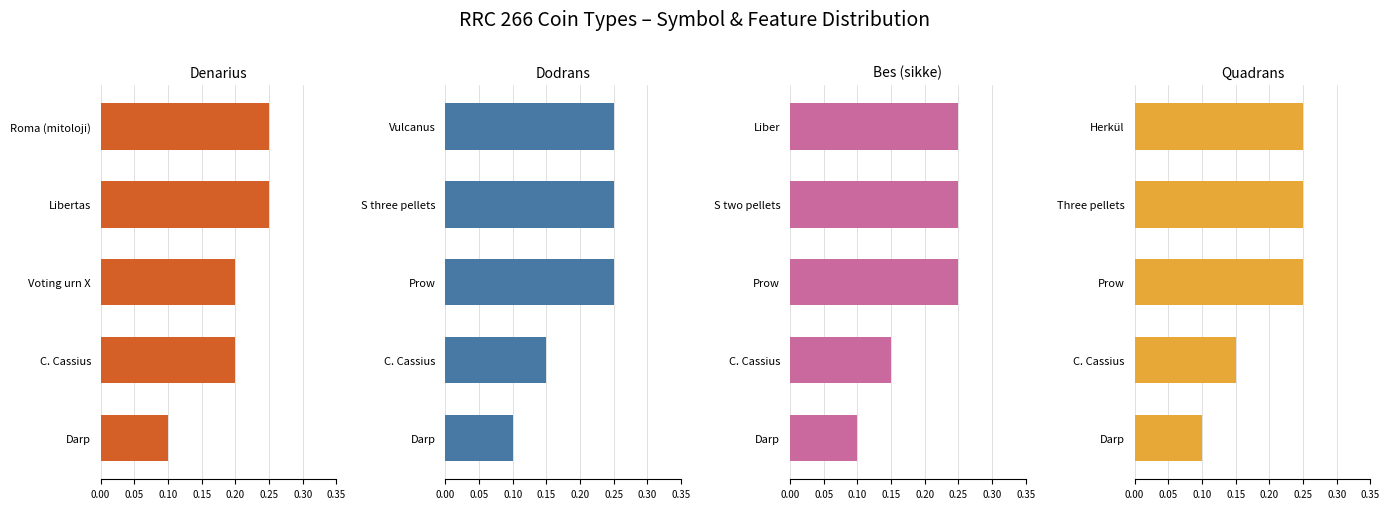

Which series has the widest spread of values?

Denarius